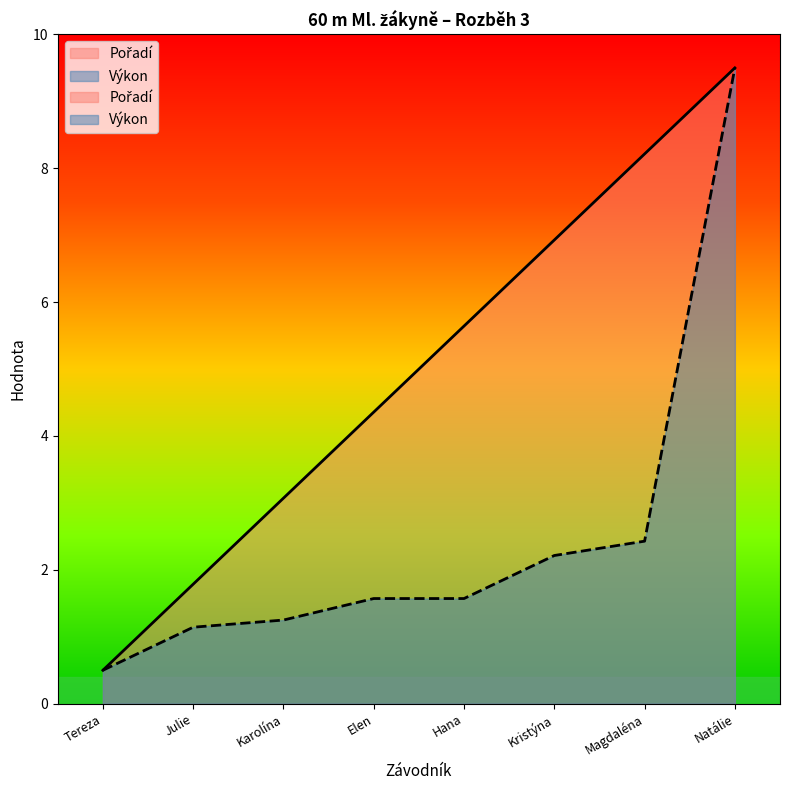

Reading left to right, list all the values displayed in this chart.

Pořadí: 0.5	1.8	3.1	4.4	5.6	6.9	8.2	9.5
Výkon: 0.5	1.1	1.3	1.6	1.6	2.2	2.4	9.5